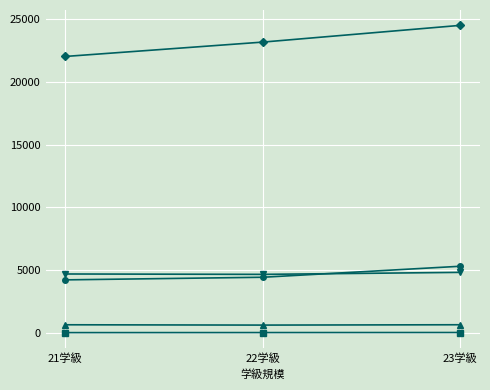

Does the chart have visible grid lines?

Yes